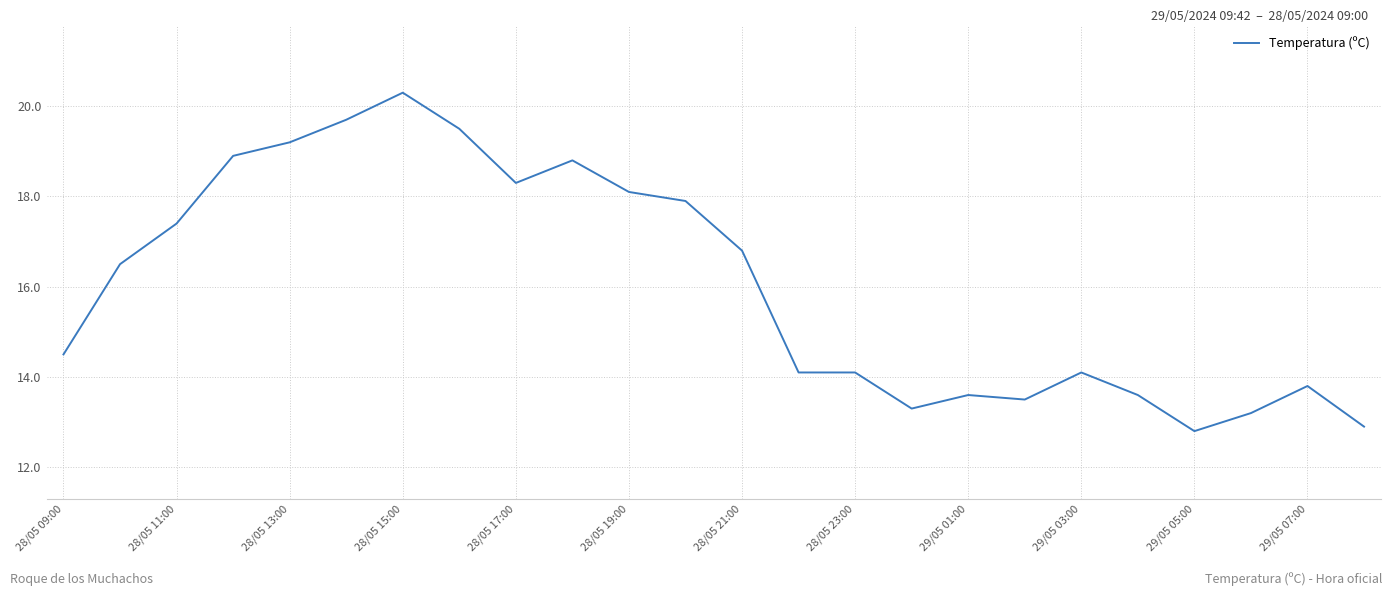

What is the minimum value shown in the chart?

12.8